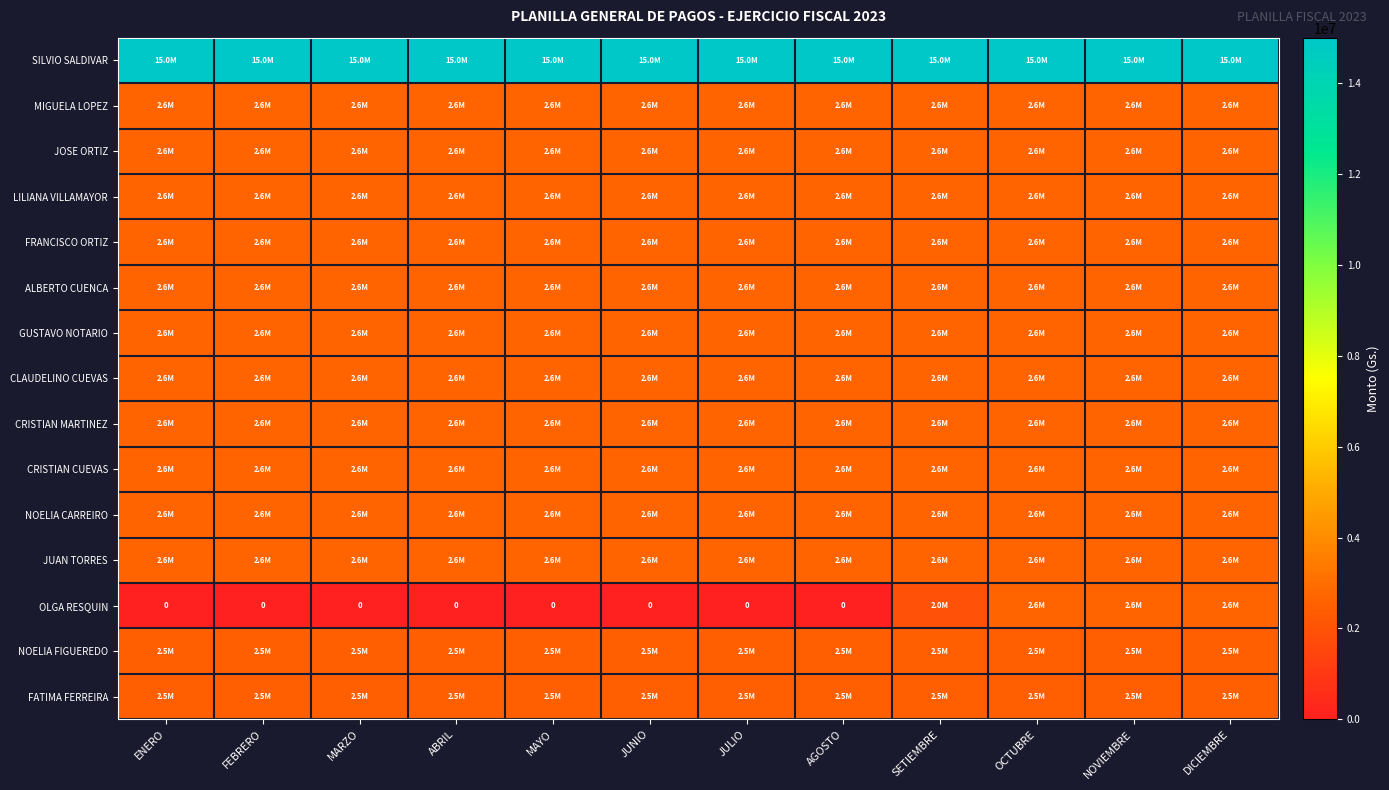

Is it true that OLGA RESQUIN equals -1392269 at JULIO?

False